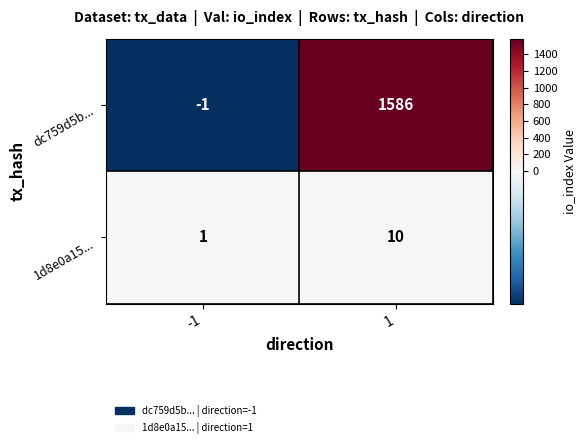

What is the highest value of the 1d8e0a15... series?

10